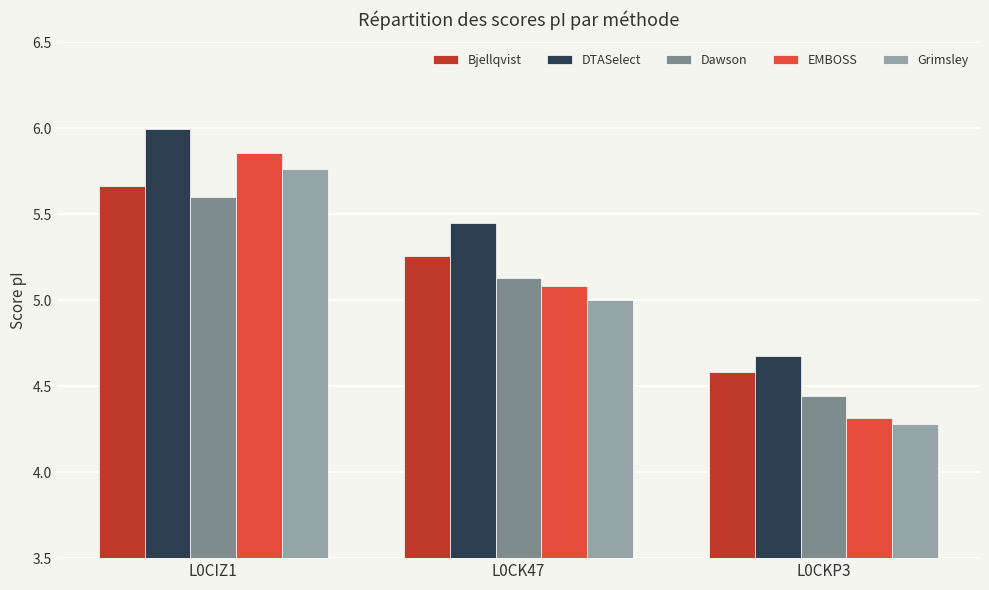

How many series are shown in this chart?

5